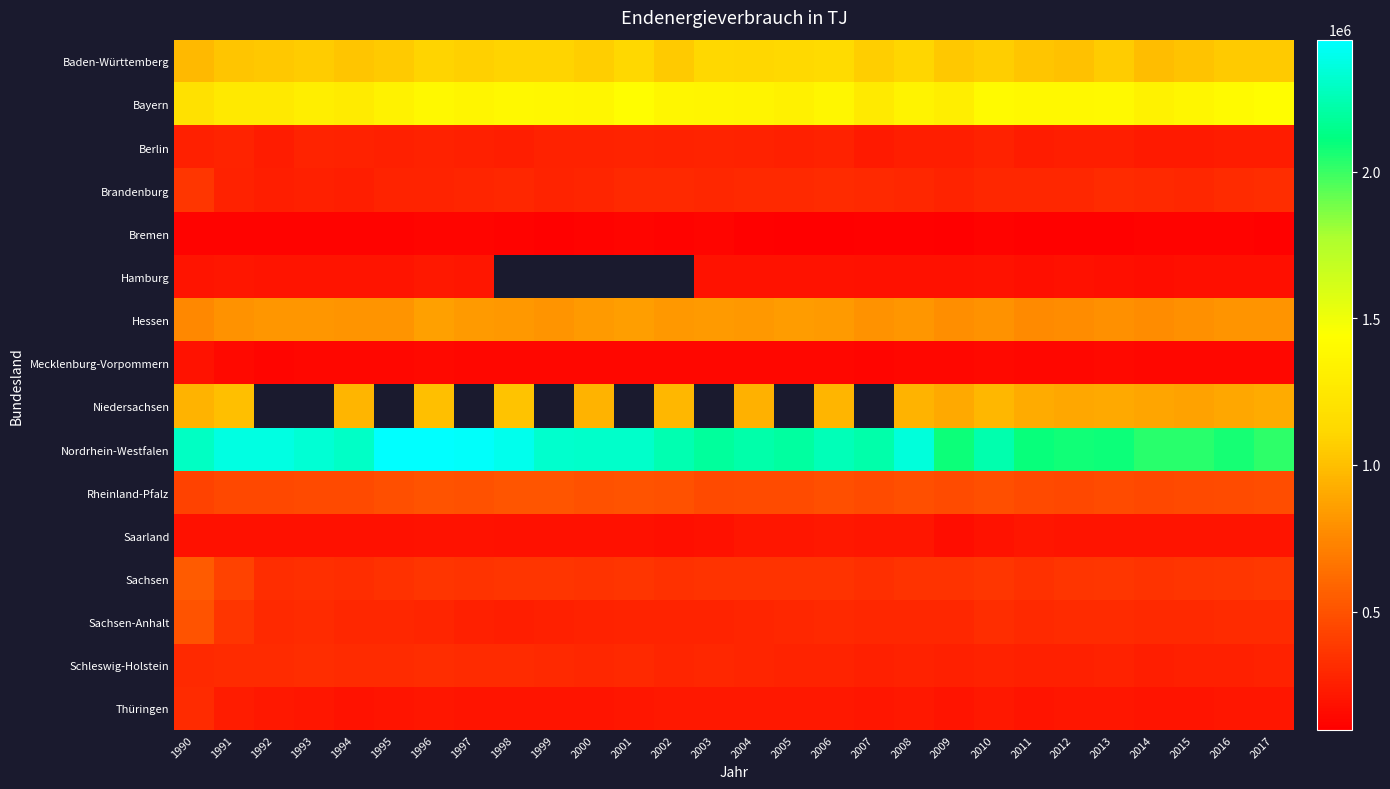

The Rheinland-Pfalz series shows 795847.4 at 2000. True or false?

False